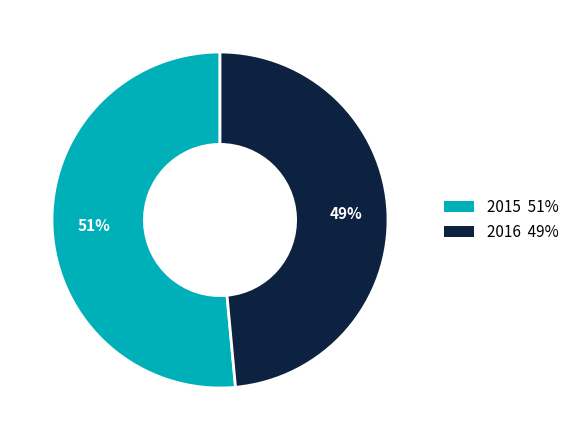

Is it true that 2015 is 51% of the pie?

True